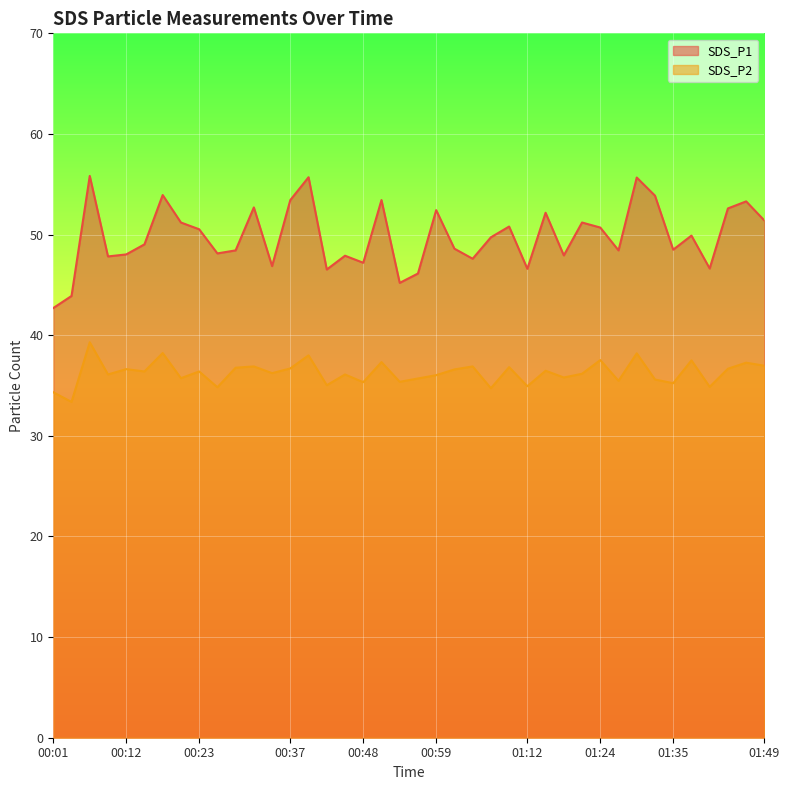

At which category is the sum across all series the highest?

00:06